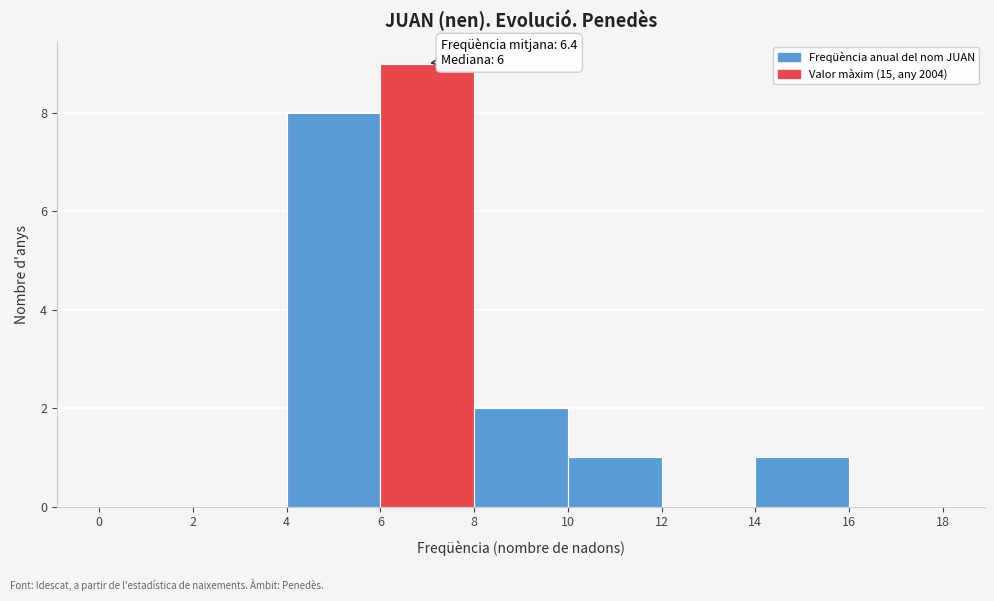

Over which range of the x-axis is the bar tallest?

6 to 8